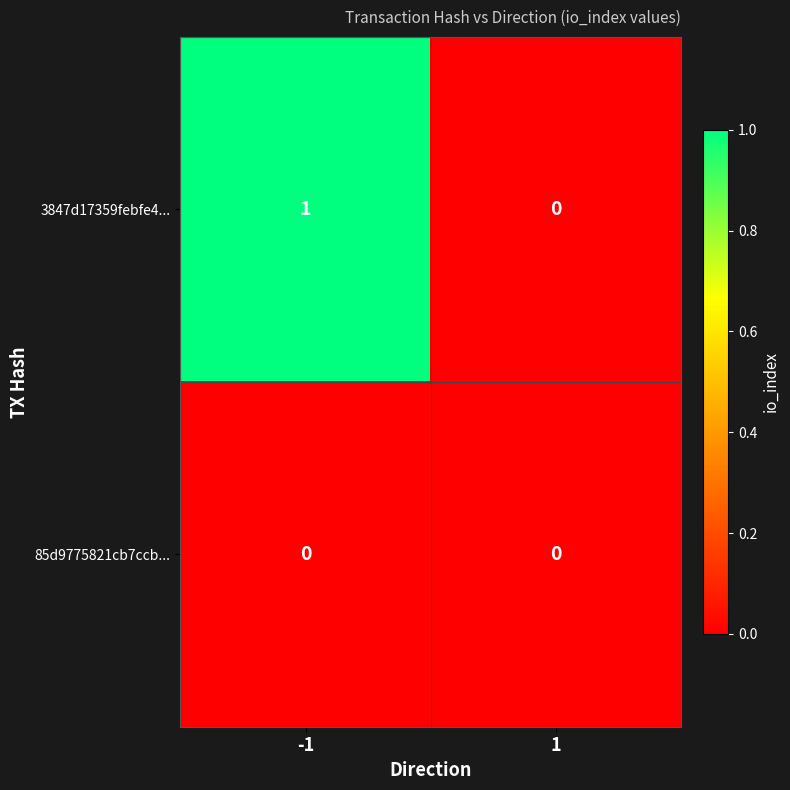

Which series has the largest total across all categories?

3847d17359febfe4...